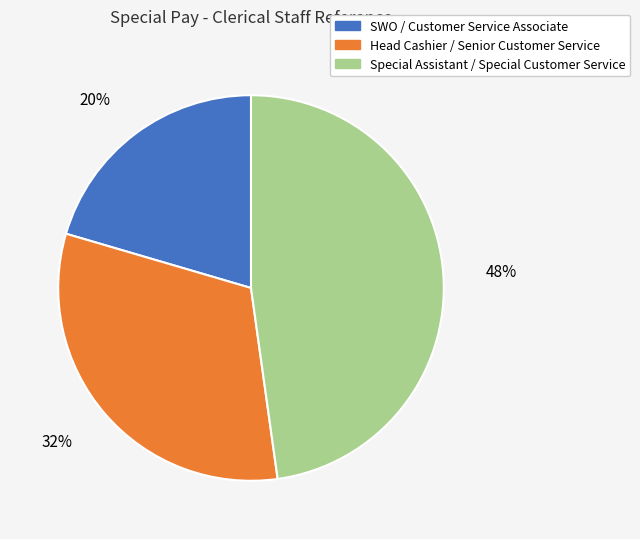

Do Special Assistant / Special Customer Service and Head Cashier / Senior Customer Service together represent more than half of the pie?

Yes